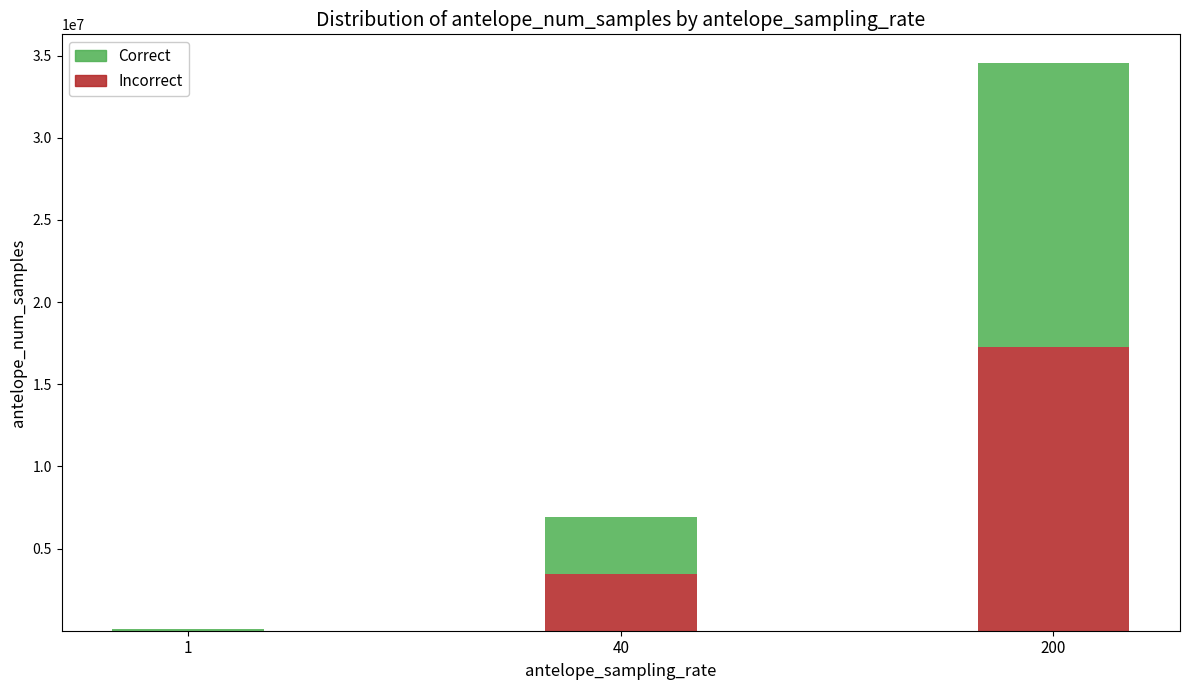

The value of Incorrect at 40 is 3455999. True or false?

True